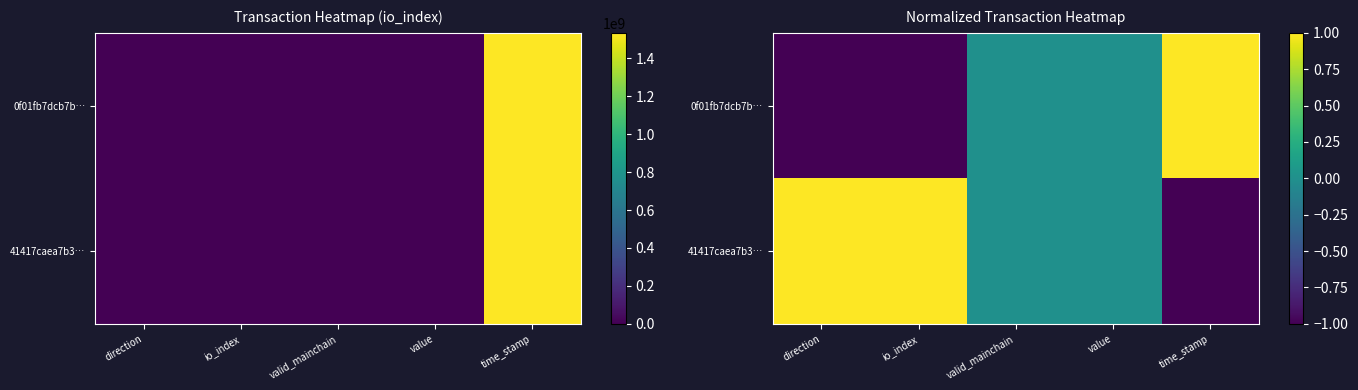

How many data points does each series have?

5